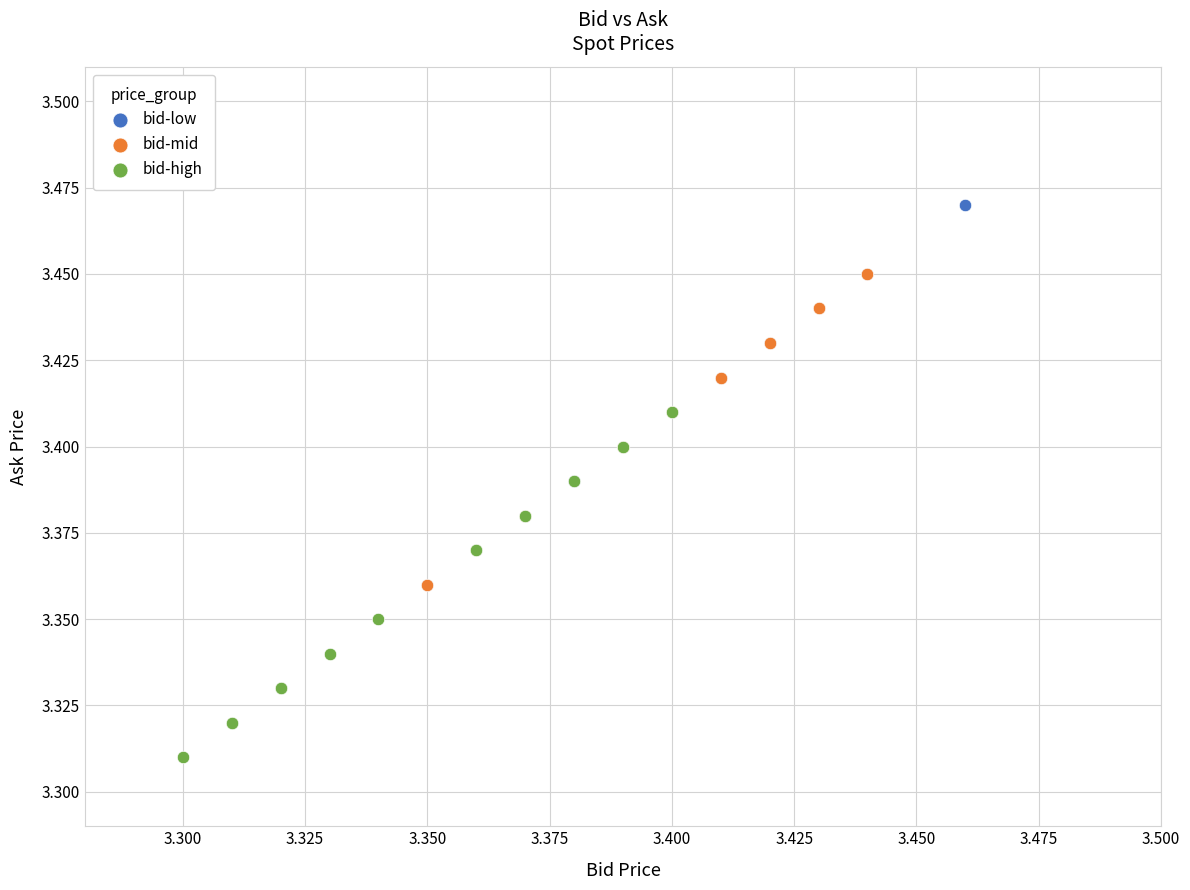

Which series reaches the minimum Y coordinate?

bid-high